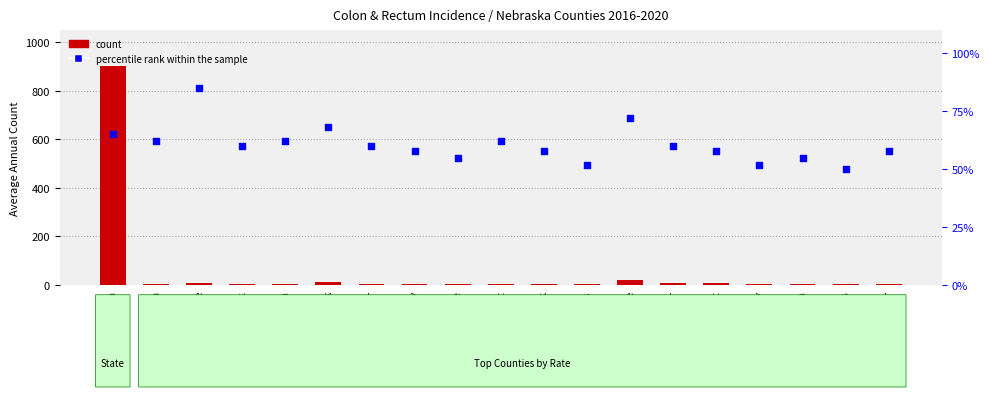

What is the total value across all series at York?

80